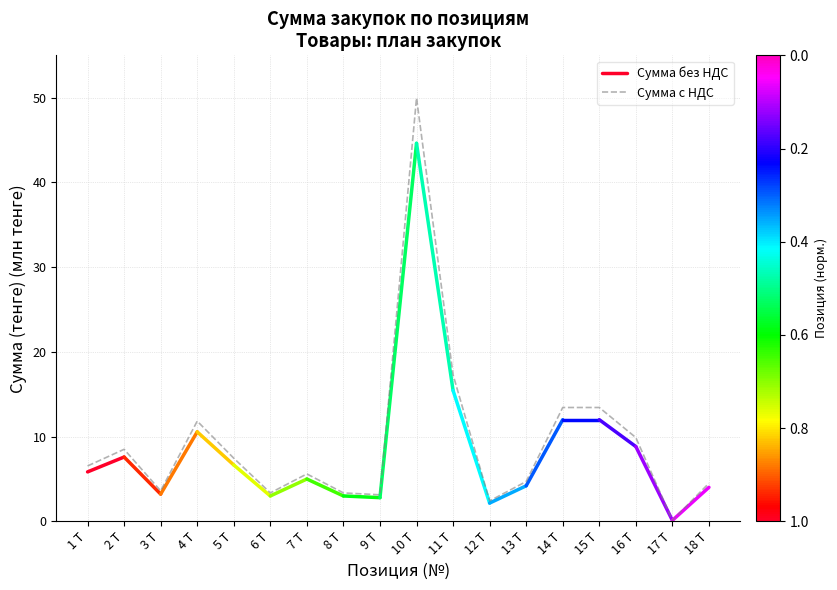

What is the highest value of the Сумма с НДС series?

50.0